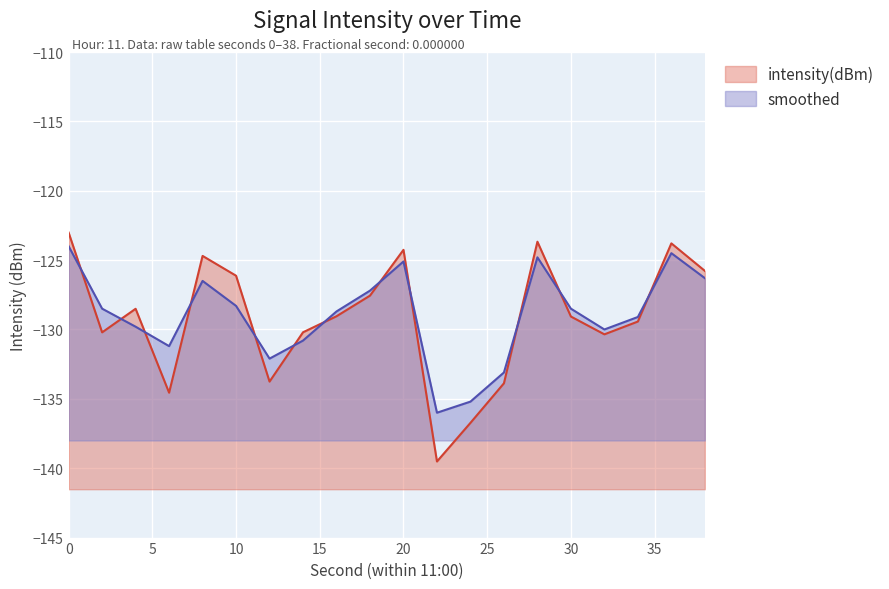

Reading right to left, what are all the values shown in this chart?

intensity(dBm): 38=-125.8	36=-123.8	34=-129.4	32=-130.4	30=-129.1	28=-123.7	26=-133.9	24=-136.7	22=-139.5	20=-124.3	18=-127.6	16=-129.0	14=-130.2	12=-133.8	10=-126.1	8=-124.7	6=-134.6	4=-128.5	2=-130.2	0=-123.0
smoothed: 38=-126.3	36=-124.5	34=-129.1	32=-130.0	30=-128.5	28=-124.8	26=-133.1	24=-135.2	22=-136.0	20=-125.1	18=-127.2	16=-128.7	14=-130.8	12=-132.1	10=-128.3	8=-126.5	6=-131.2	4=-129.8	2=-128.5	0=-124.0